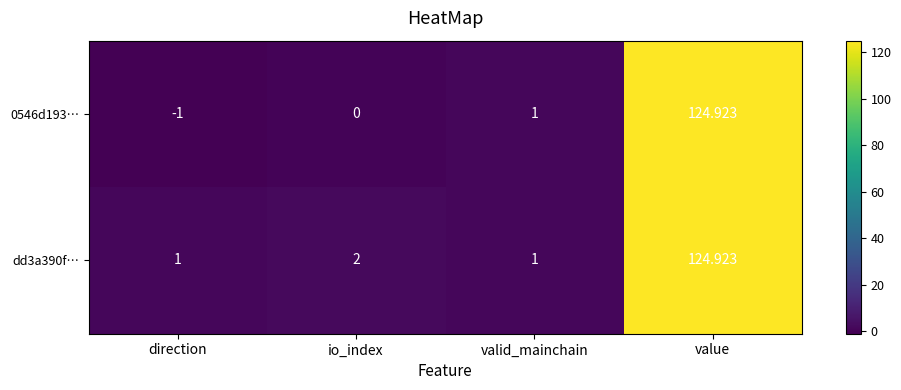

What is the total value across all series at value?

249.8